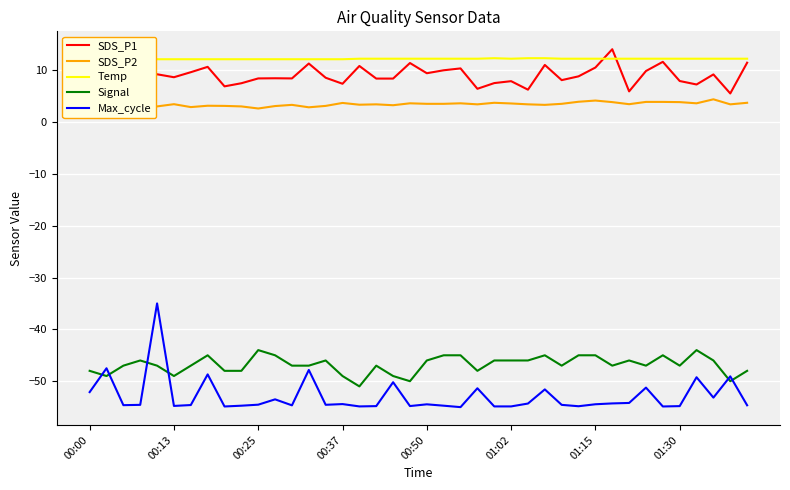

How many Temp values are between 12 and 13?

40